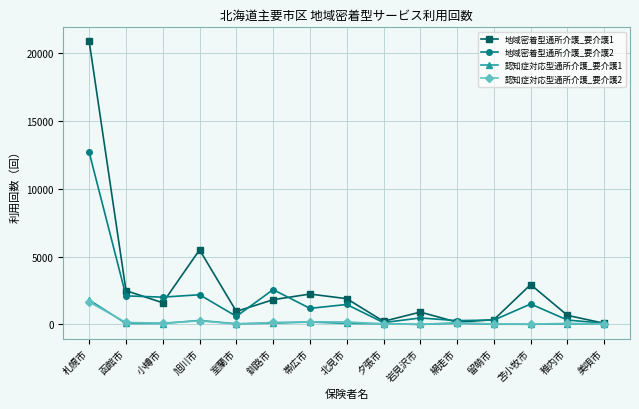

What is the sum of the 地域密着型通所介護_要介護2 values at 北見市 and 夕張市?

1604